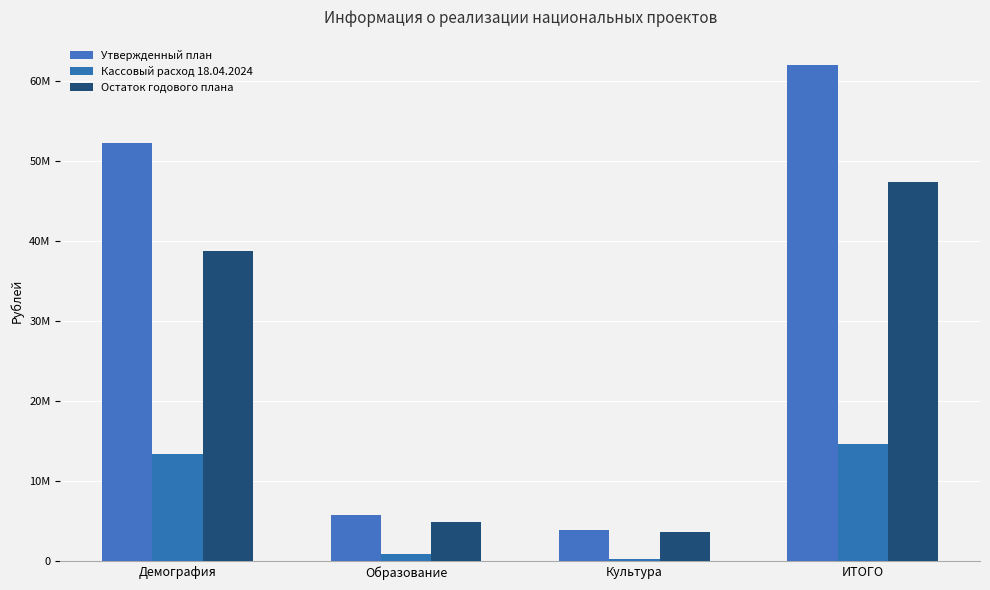

At how many categories does at least one series exceed 48141610?

2